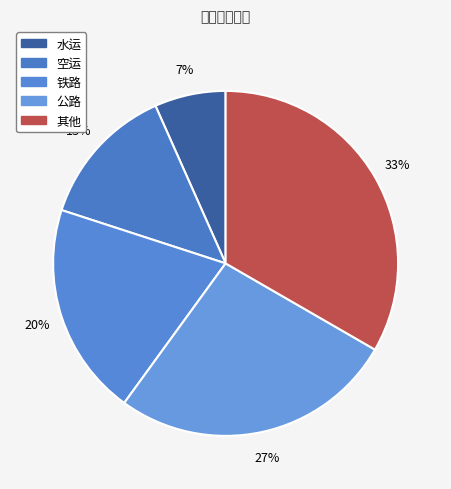

Is 铁路 the majority of the pie?

No